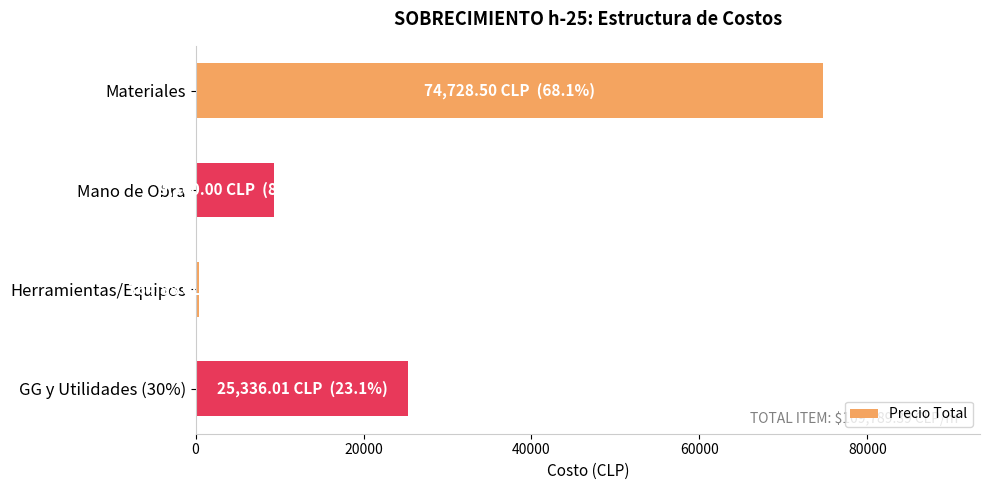

How many values are below 25336?

2